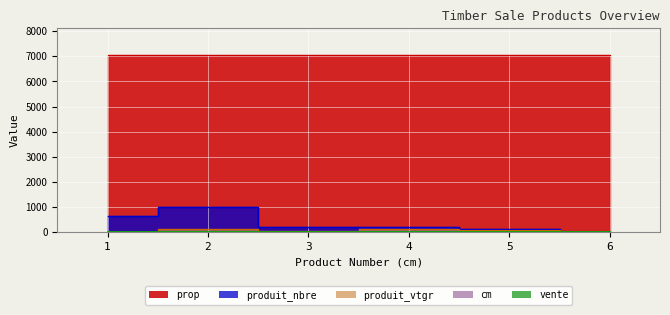

Read the produit_vtgr value at 3.

59.2